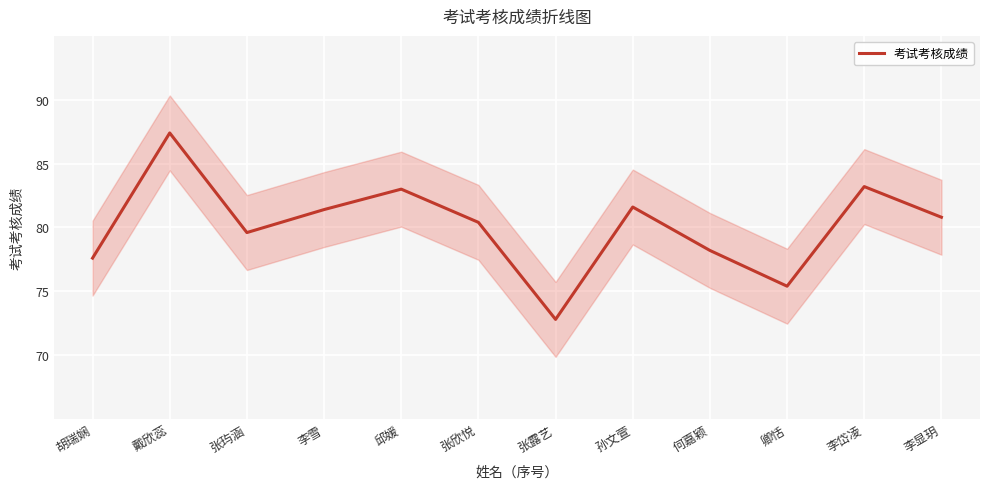

What is the minimum value shown in the chart?

72.8